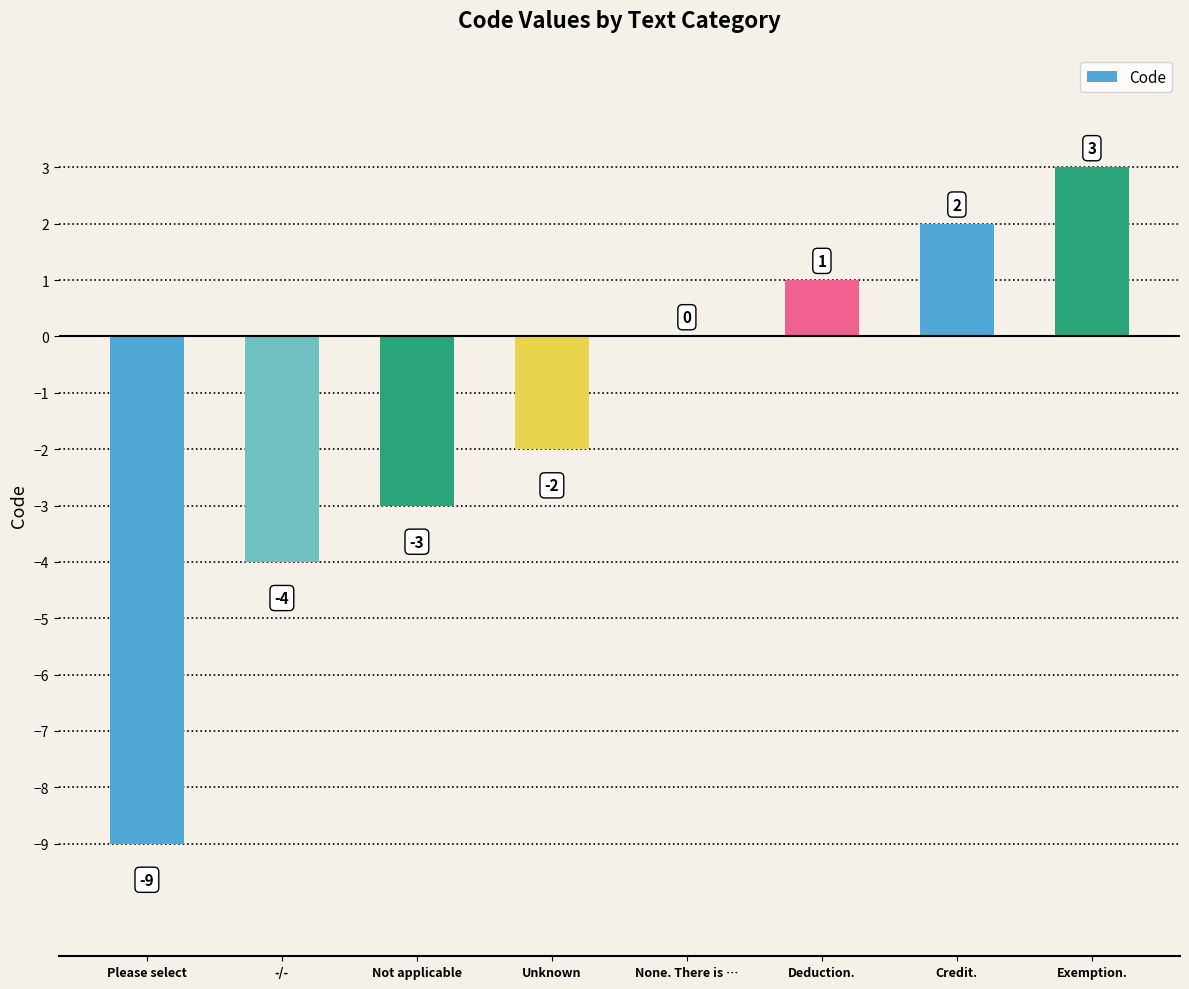

What is the sum of the values at Please select and None. There is …?

-9